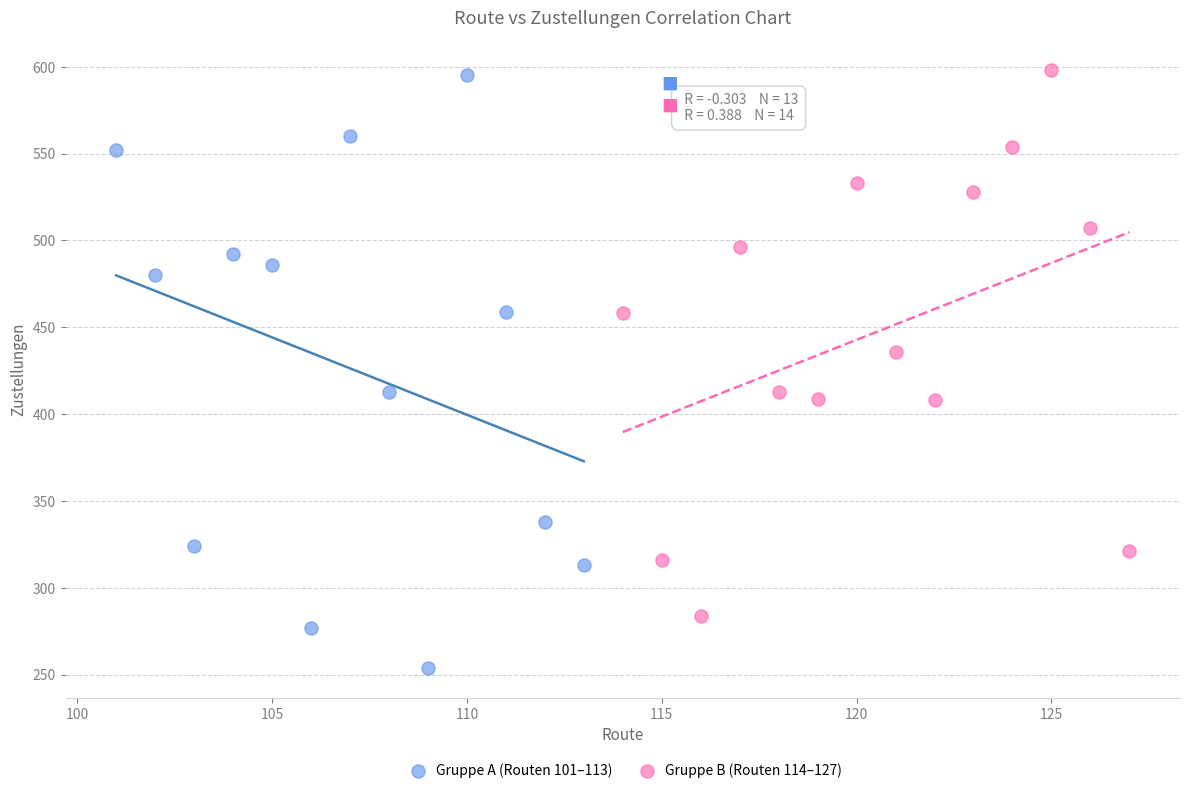

Which series reaches the minimum Y coordinate?

Gruppe A (Routen 101–113)